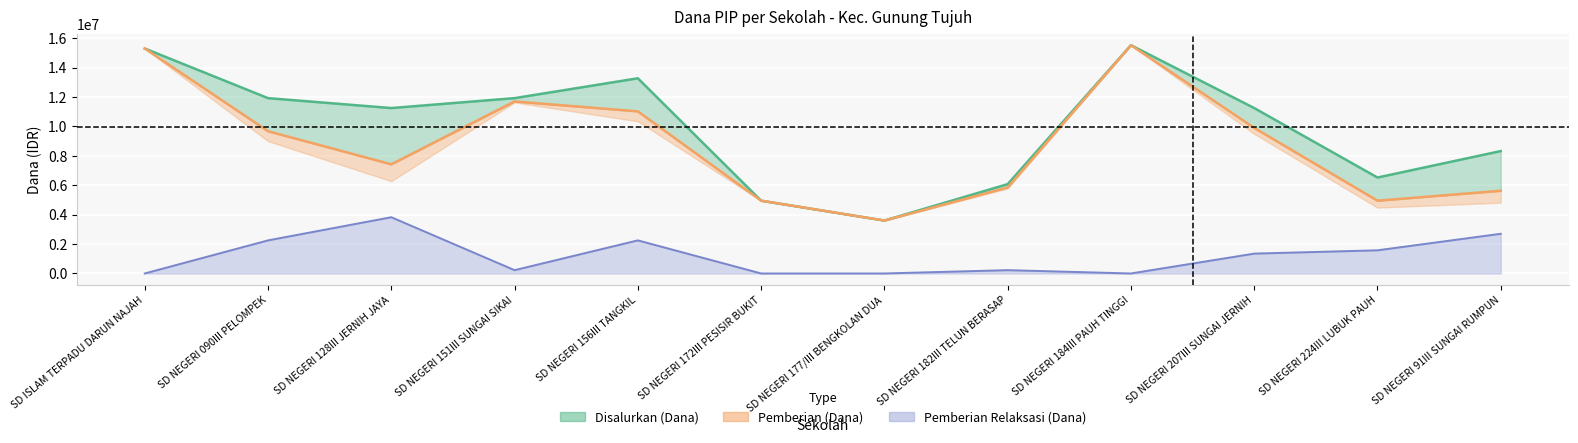

Rank the categories by Pemberian Relaksasi (Dana) value from lowest to highest.

SD ISLAM TERPADU DARUN NAJAH, SD NEGERI 172III PESISIR BUKIT, SD NEGERI 177/III BENGKOLAN DUA, SD NEGERI 184III PAUH TINGGI, SD NEGERI 151III SUNGAI SIKAI, SD NEGERI 182III TELUN BERASAP, SD NEGERI 207III SUNGAI JERNIH, SD NEGERI 224III LUBUK PAUH, SD NEGERI 090III PELOMPEK, SD NEGERI 156III TANGKIL, SD NEGERI 91III SUNGAI RUMPUN, SD NEGERI 128III JERNIH JAYA